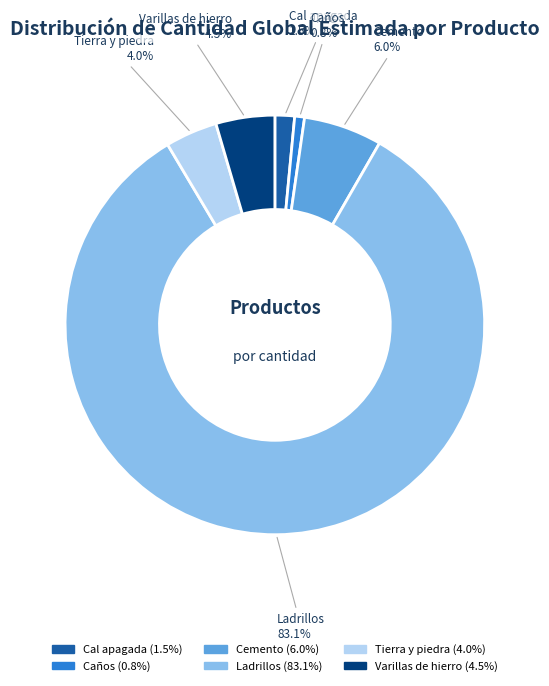

Is Ladrillos the majority of the pie?

Yes